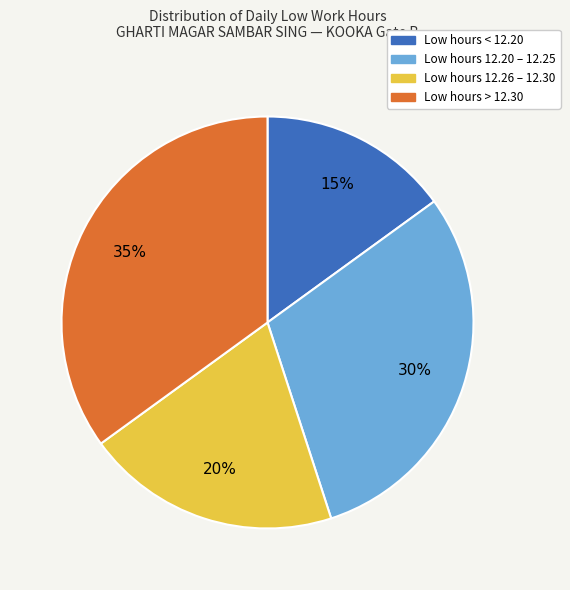

Do Low hours < 12.20 and Low hours 12.20 – 12.25 together represent more than half of the pie?

No